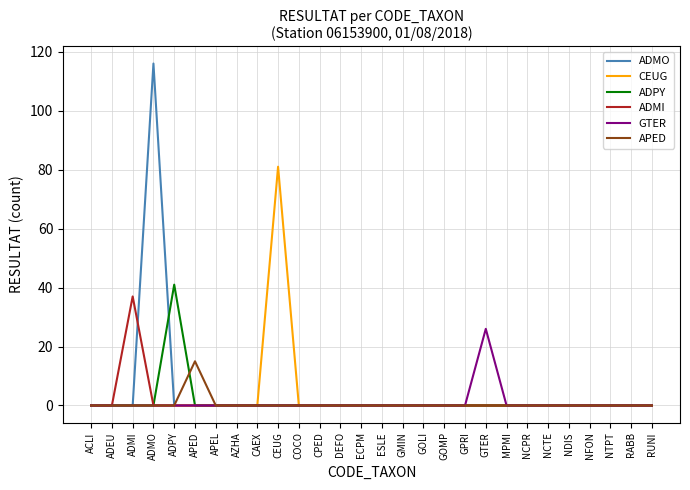

Which series has the largest range (max minus min)?

ADMO